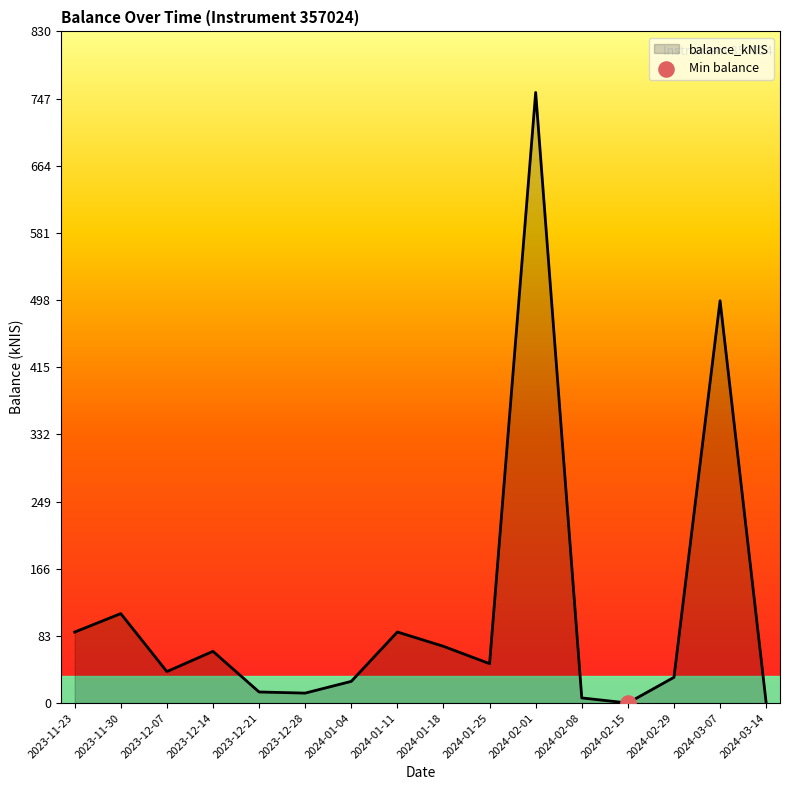

Between 2024-01-18 and 2023-12-07, which is larger?

2024-01-18